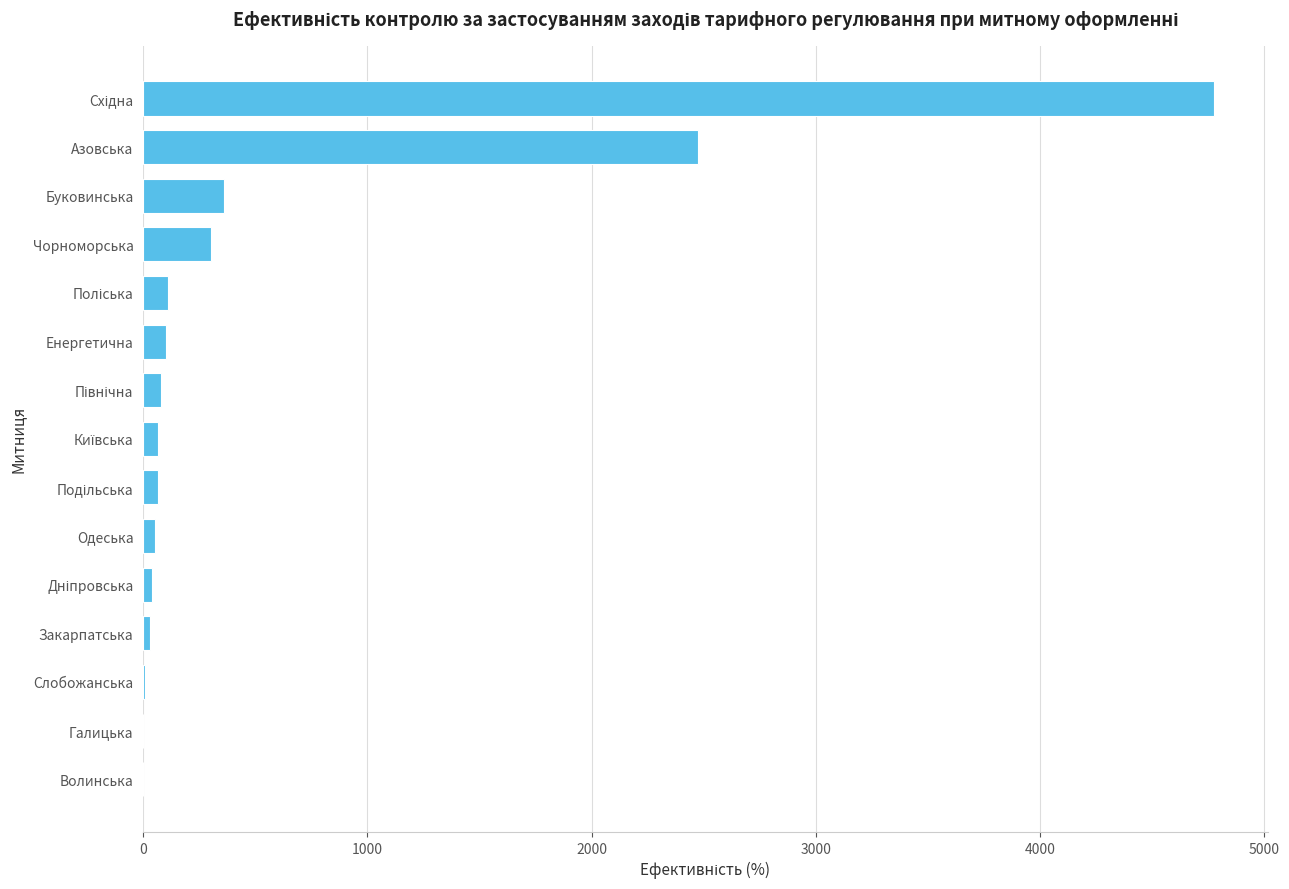

What is the sum of all values?

8472